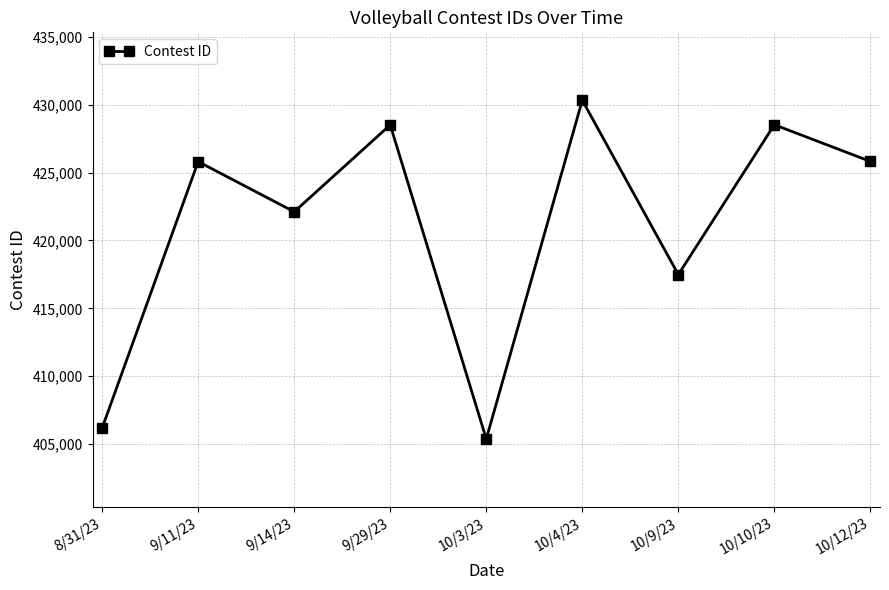

What is the minimum value shown in the chart?

405381